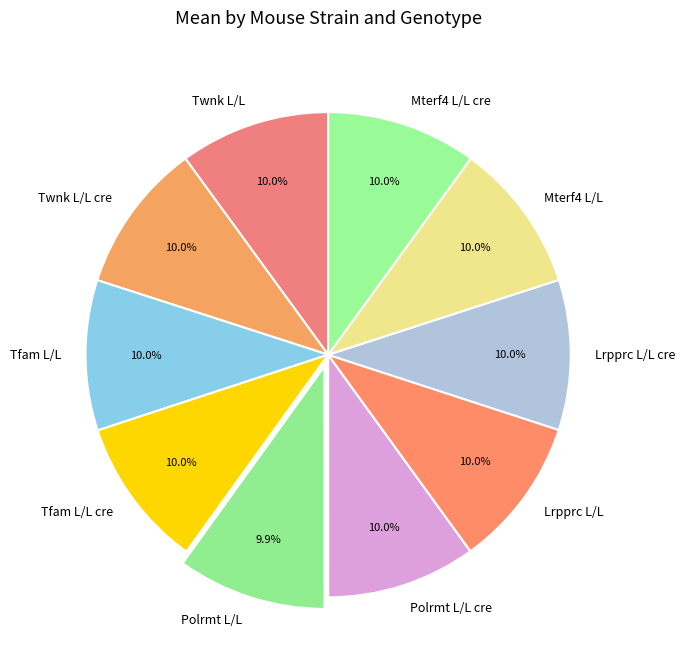

The Tfam L/L slice represents 24% of the pie. True or false?

False